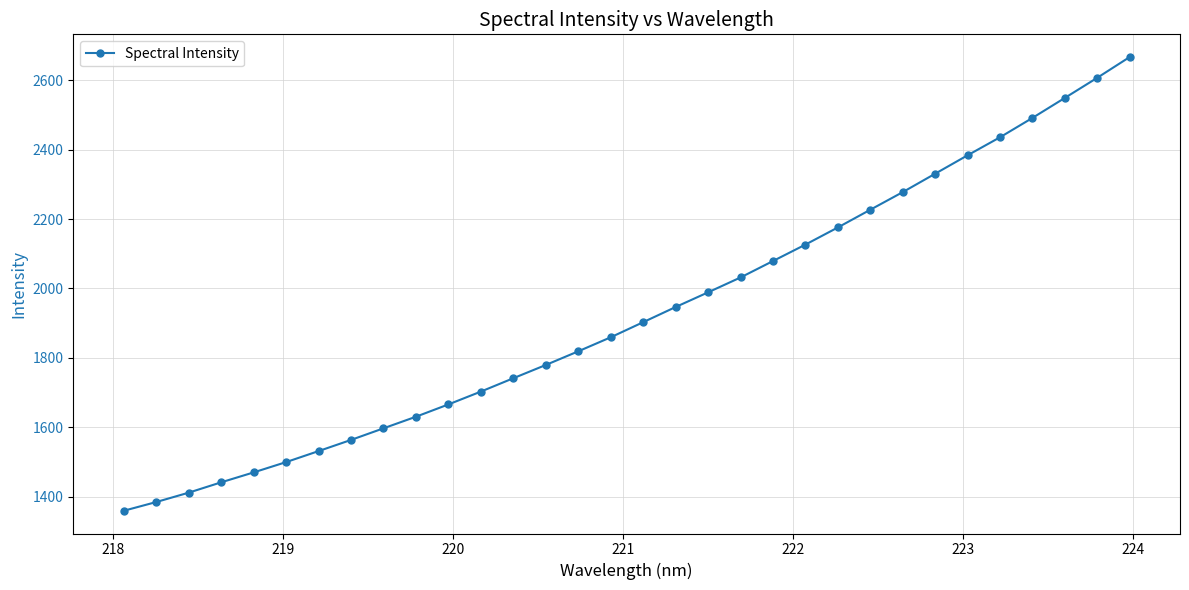

What is the value of the 29th point from the left?

2491.4